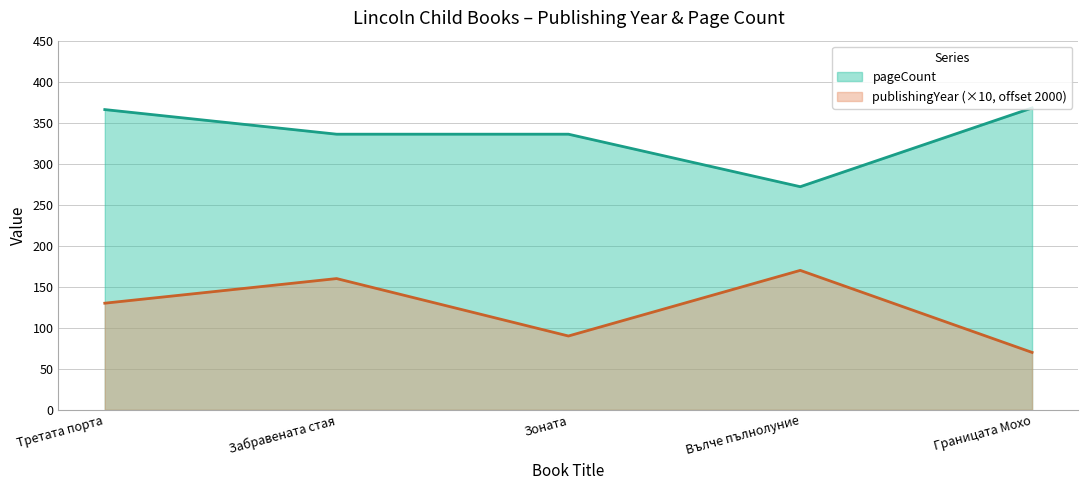

Is the value of publishingYear at Зоната greater than the value of pageCount at Третата порта?

No